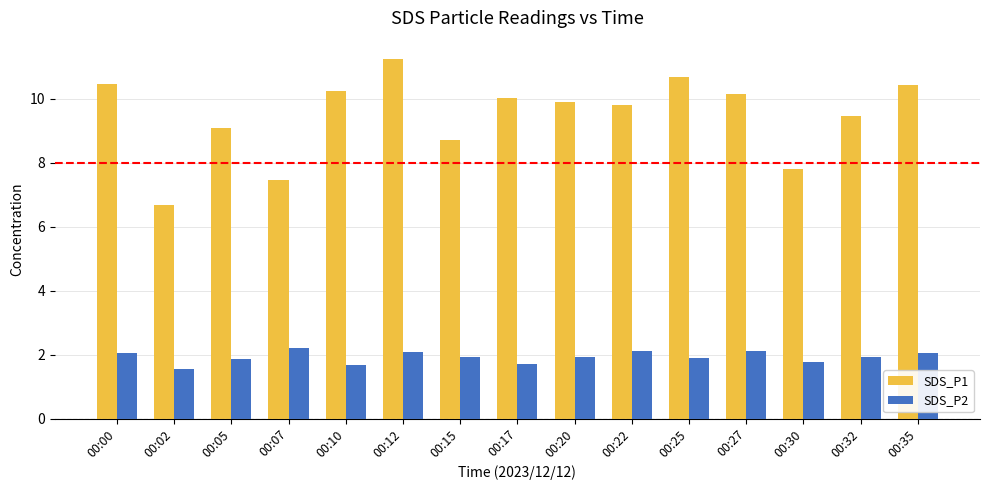

Read the SDS_P2 value at 00:20.

1.9